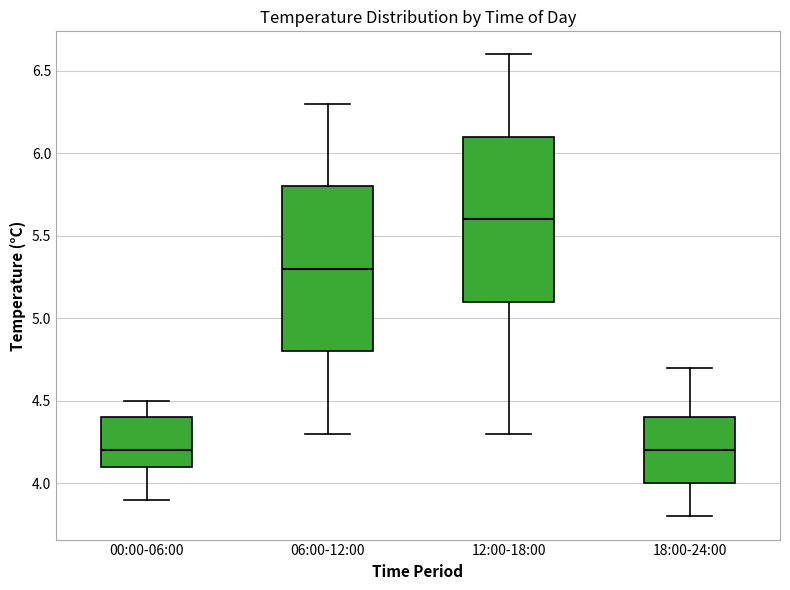

Reading left to right, transcribe this box plot: for each box, give where its median line is, the range the box spans, and where its two whiskers end, as read against the y-axis. The values are not printed on the chart, so give them approximately, as read against the axis.

00:00-06:00: median 4.2, box 4.1 to 4.4, whiskers 3.9 to 4.5
06:00-12:00: median 5.3, box 4.8 to 5.8, whiskers 4.3 to 6.3
12:00-18:00: median 5.6, box 5.1 to 6.1, whiskers 4.3 to 6.6
18:00-24:00: median 4.2, box 4.0 to 4.4, whiskers 3.8 to 4.7